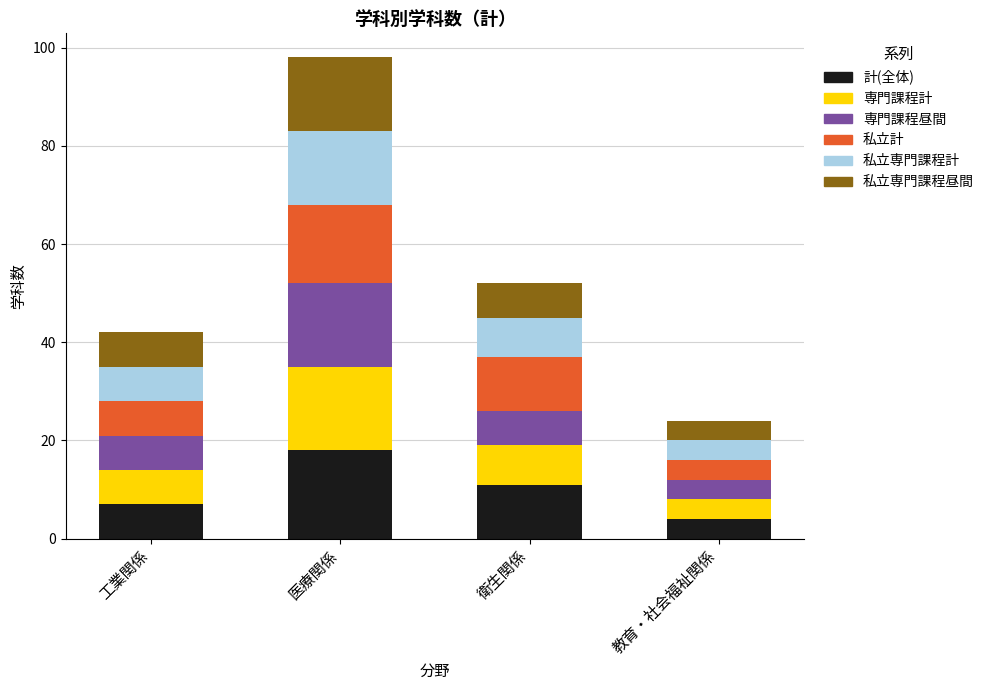

What is the highest value of the 計(全体) series?

18